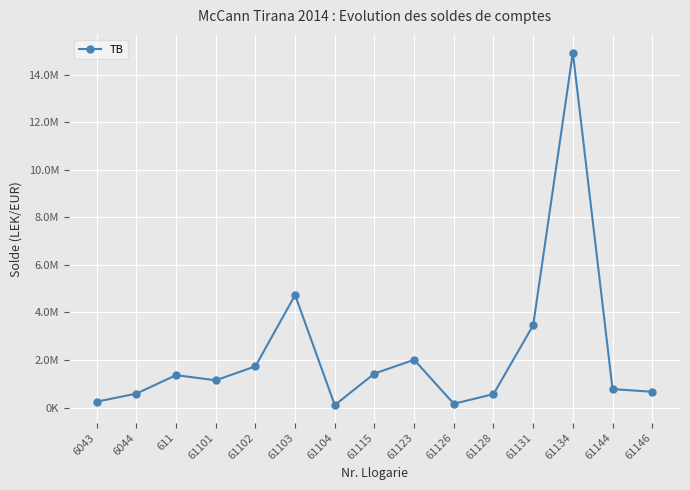

Where is the first local minimum?

61101